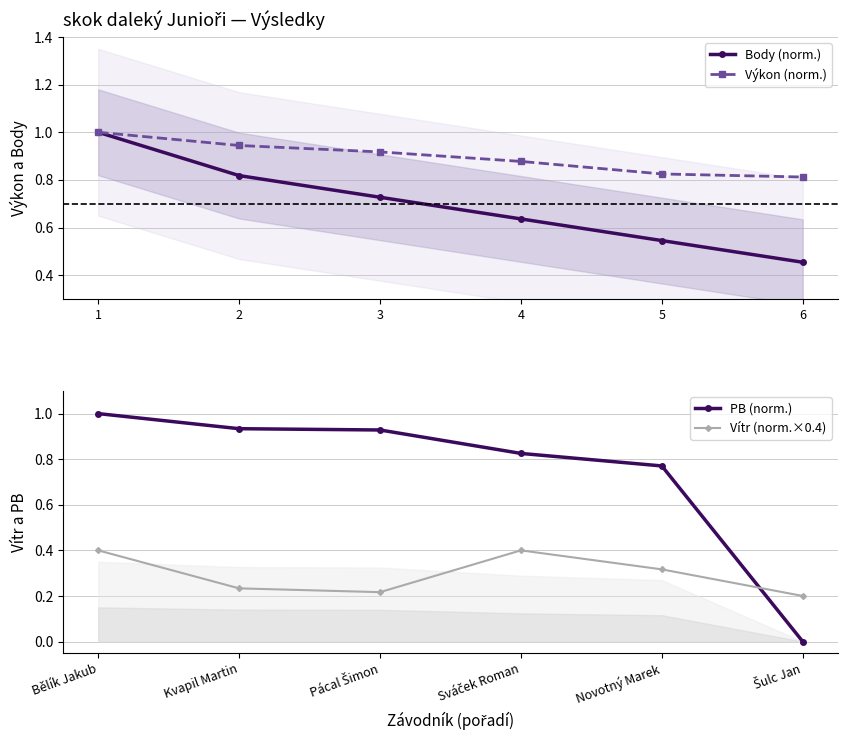

True or false: Body (norm.) has more than 2 points higher than both neighbors.

False